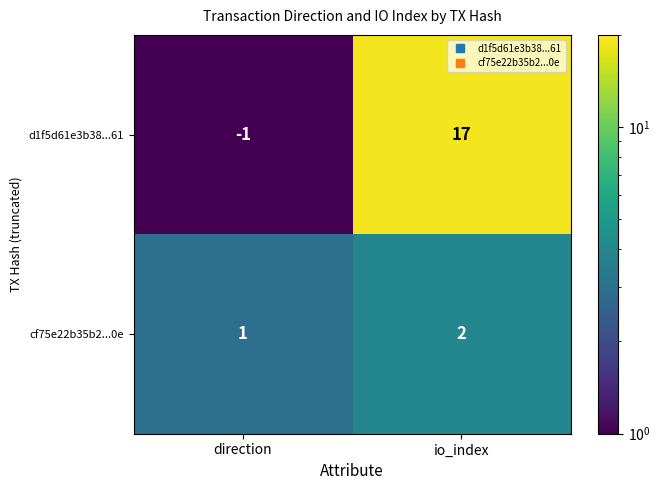

The value of cf75e22b35b2...0e at io_index is 2. True or false?

True